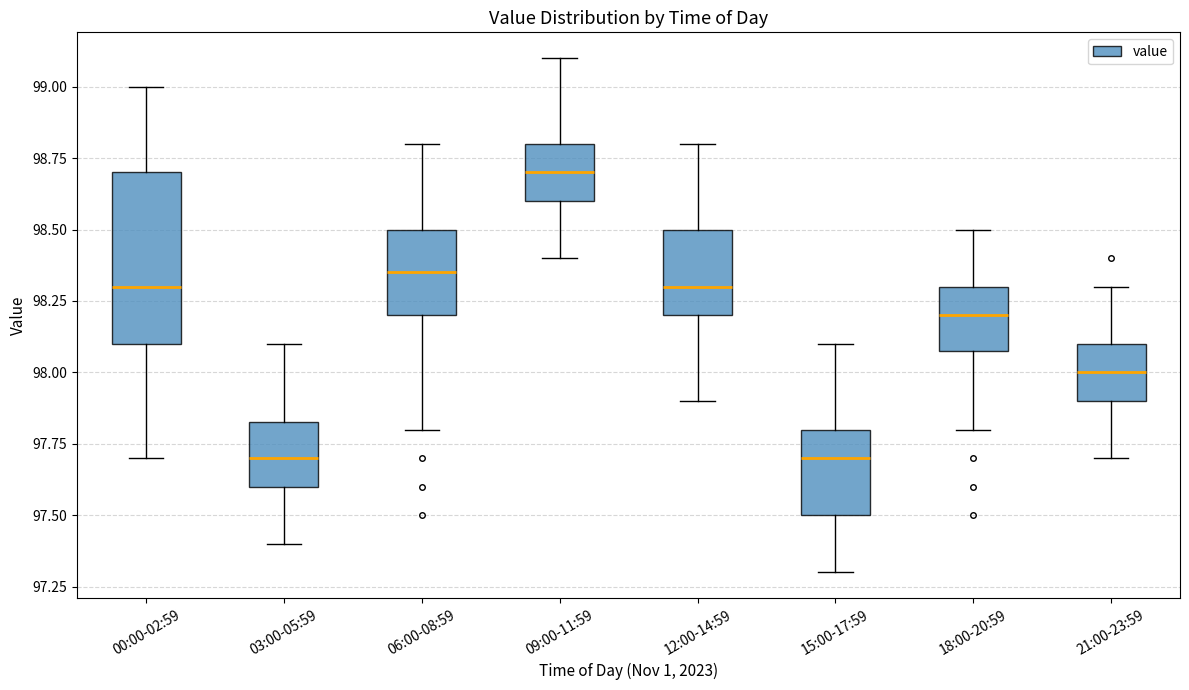

Reading left to right, read every box against the y-axis: the position of its median line, the range the box covers, and the ends of its whiskers. The values are not printed on the chart, so give them approximately, as read against the axis.

00:00-02:59: median 98.30, box 98.10 to 98.70, whiskers 97.70 to 99.00
03:00-05:59: median 97.70, box 97.60 to 97.85, whiskers 97.40 to 98.10
06:00-08:59: median 98.35, box 98.20 to 98.50, whiskers 97.80 to 98.80
09:00-11:59: median 98.70, box 98.60 to 98.80, whiskers 98.40 to 99.10
12:00-14:59: median 98.30, box 98.20 to 98.50, whiskers 97.90 to 98.80
15:00-17:59: median 97.70, box 97.50 to 97.80, whiskers 97.30 to 98.10
18:00-20:59: median 98.20, box 98.10 to 98.30, whiskers 97.80 to 98.50
21:00-23:59: median 98.00, box 97.90 to 98.10, whiskers 97.70 to 98.30